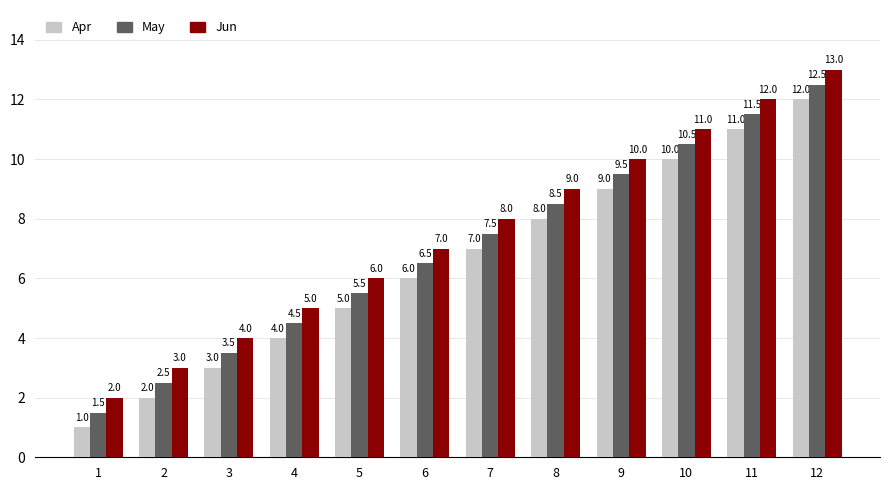

What is the total value across all series at 2?

7.5